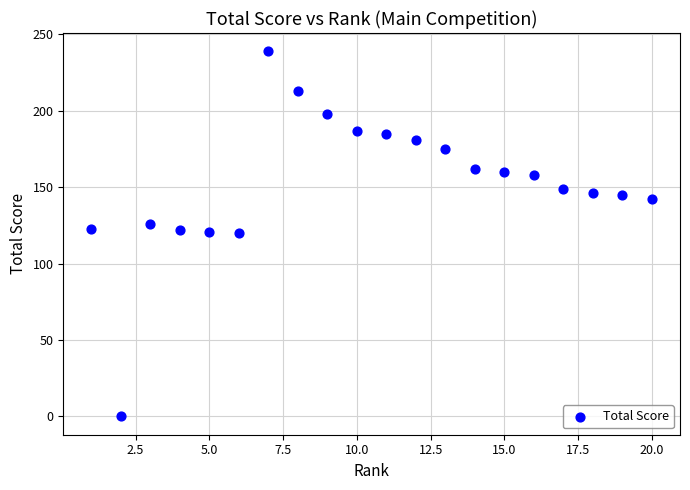

What is the range of X values (max minus min)?

19